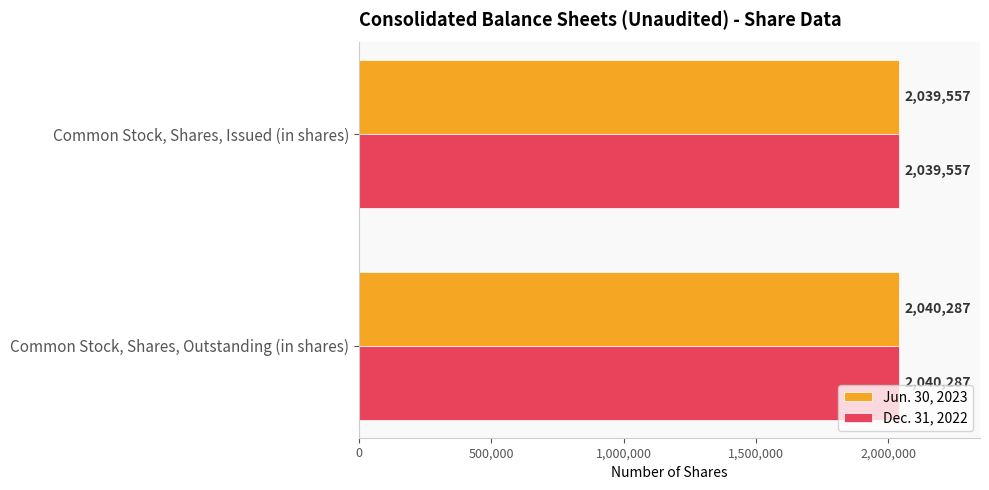

What are all the series names shown in the legend?

Jun. 30, 2023, Dec. 31, 2022